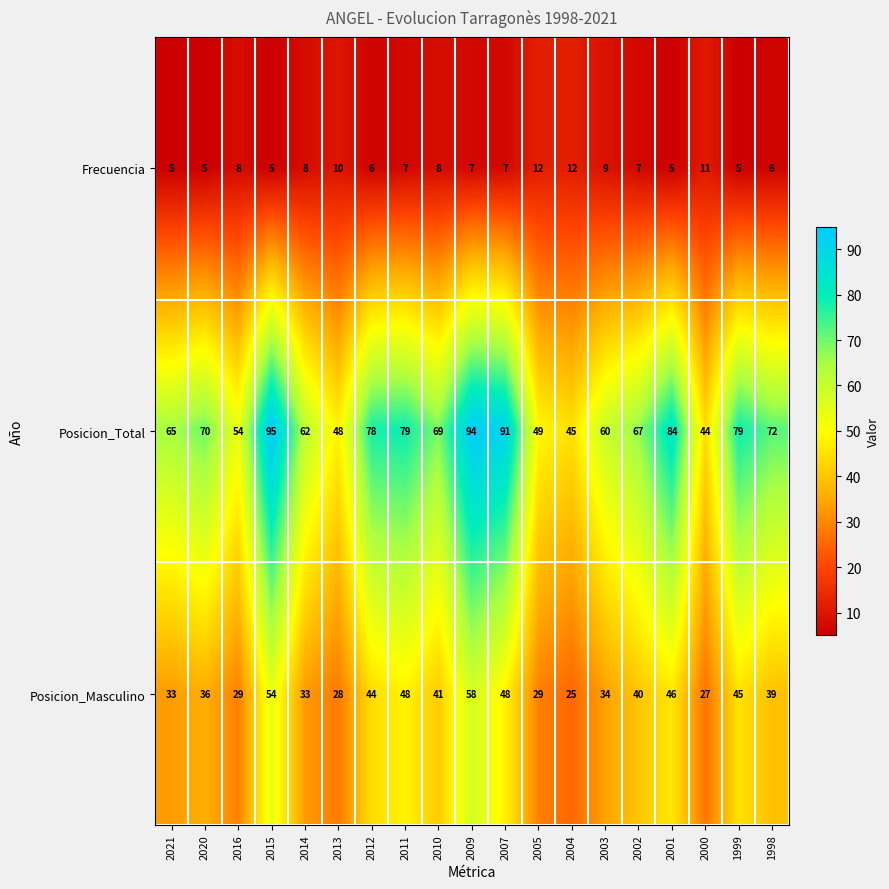

What is the difference between the highest and lowest values at 2007?

84